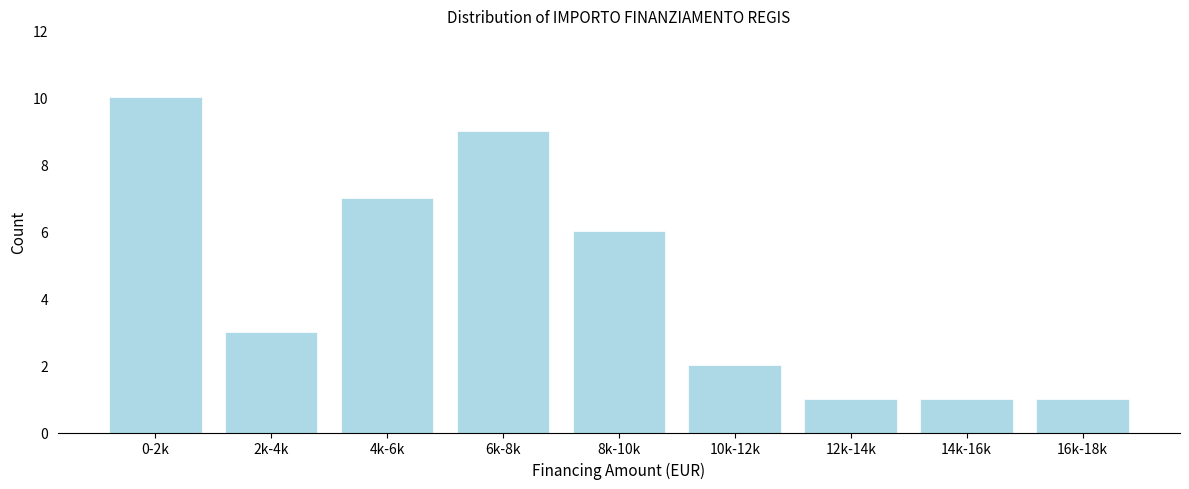

Reading left to right, what are all the values shown in this chart?

10	3	7	9	6	2	1	1	1